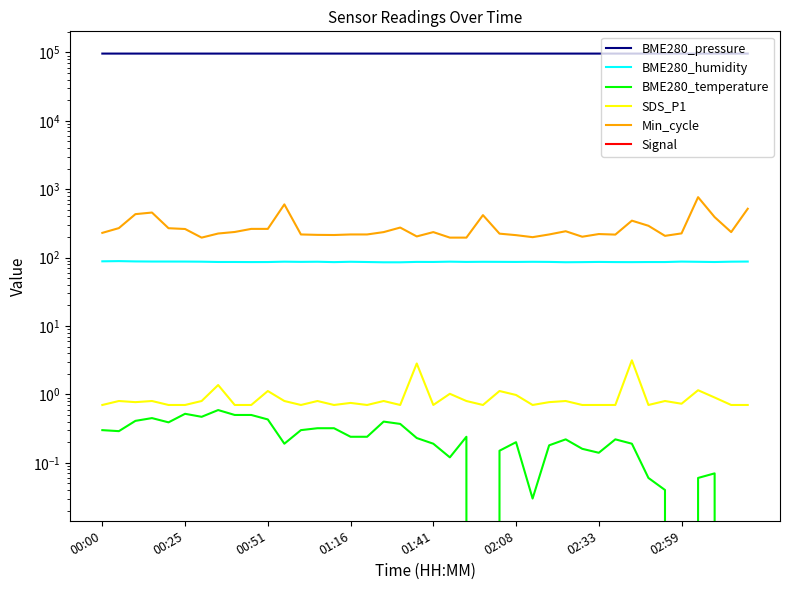

List the series in order of their peak value, highest first.

BME280_pressure, Min_cycle, BME280_humidity, SDS_P1, BME280_temperature, Signal